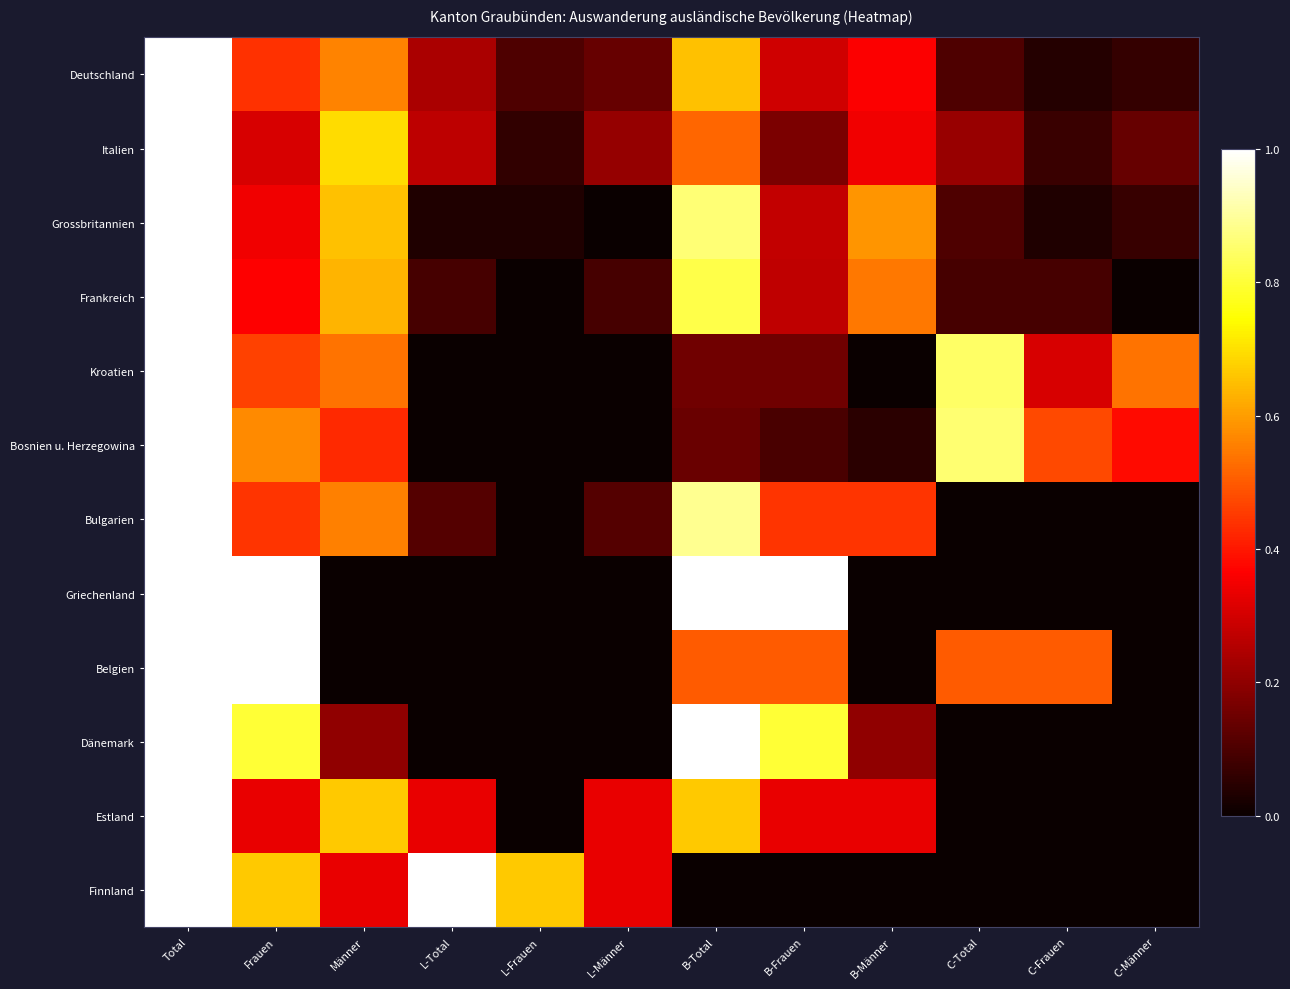

Rank the series at C-Männer from lowest to highest value.

Frankreich, Bulgarien, Griechenland, Belgien, Dänemark, Estland, Finnland, Deutschland, Grossbritannien, Italien, Bosnien u. Herzegowina, Kroatien